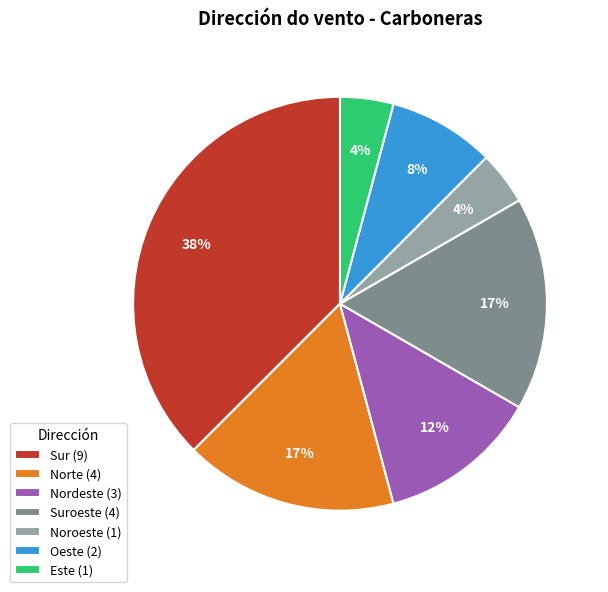

Is it true that Nordeste (3) is 12% of the pie?

True